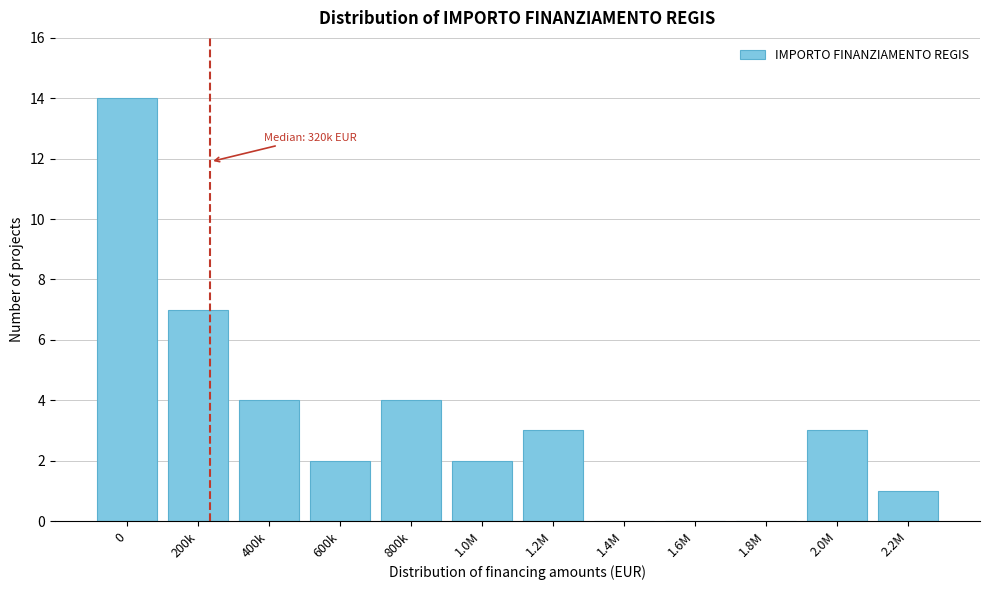

Reading left to right, transcribe all the data shown in this chart.

0=14	200k=7	400k=4	600k=2	800k=4	1.0M=2	1.2M=3	1.4M=0	1.6M=0	1.8M=0	2.0M=3	2.2M=1